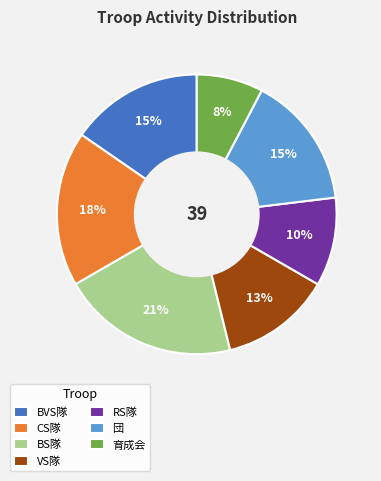

How many segments does this pie chart have?

7